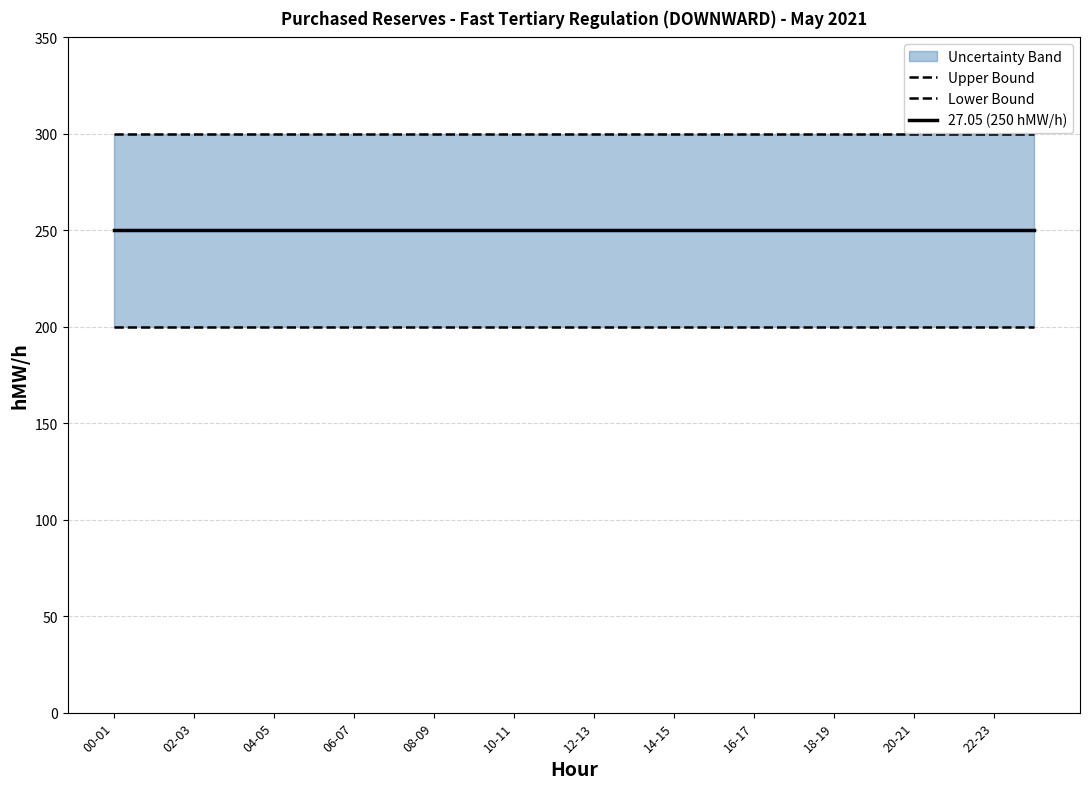

What is the sum of all 27.05 (250 hMW/h) values?

6000